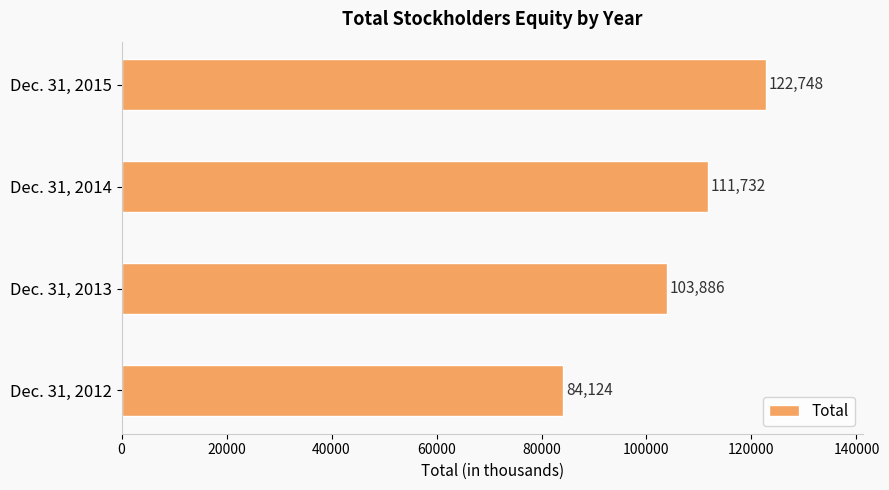

What is the change in value from Dec. 31, 2012 to Dec. 31, 2013?

+19762